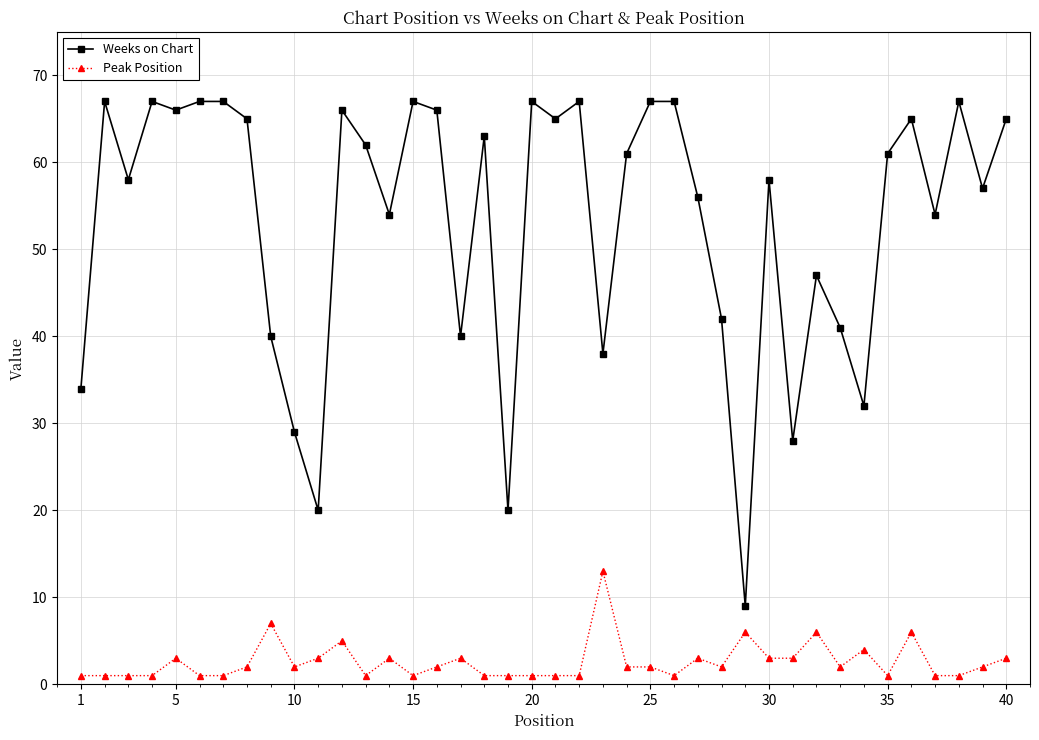

How many categories are shown in the chart?

40